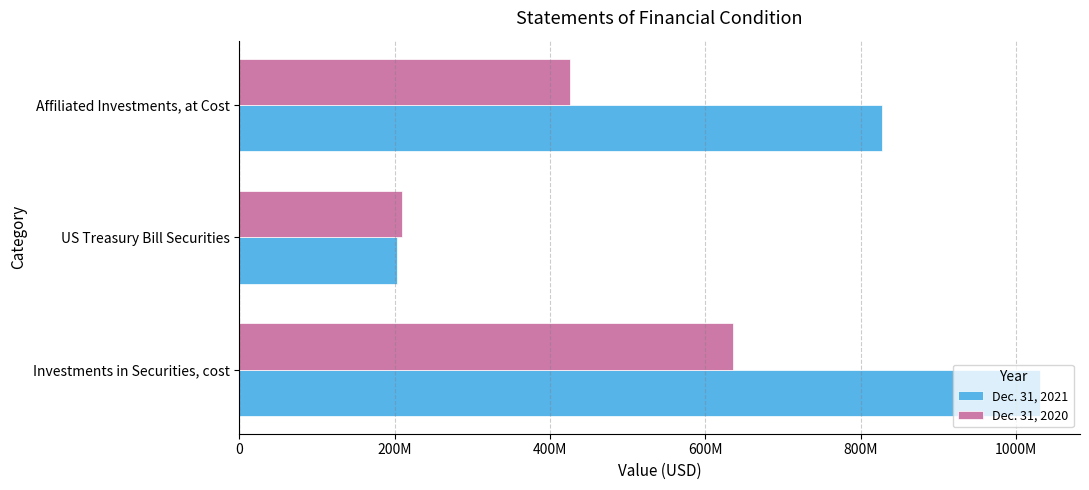

What are all the series names shown in the legend?

Dec. 31, 2021, Dec. 31, 2020